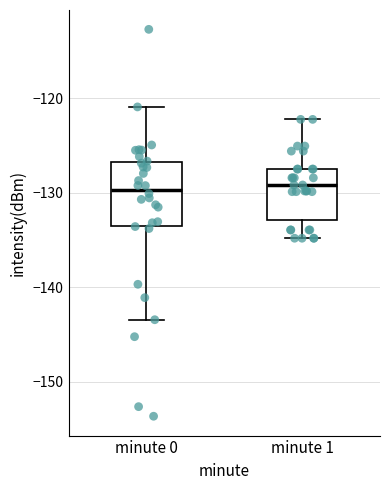

Where is the upper edge of the box for minute 1 on the y-axis? The values are not printed on the chart, so give them approximately, as read against the axis.

-127